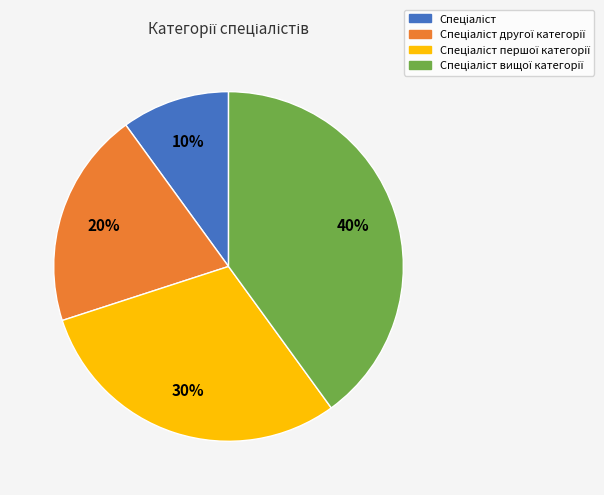

To the nearest percent, what is the difference between the largest and smallest slice percentages?

30%